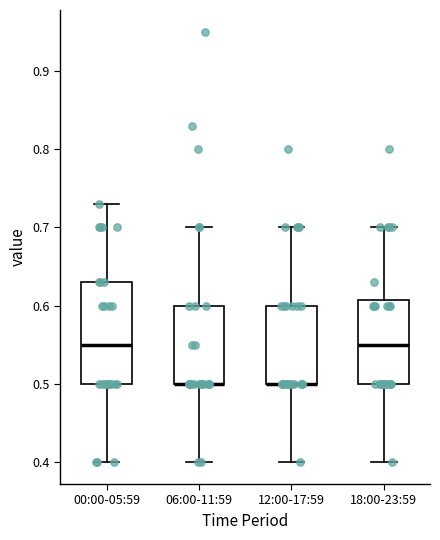

Comparing the boxes themselves (not the whiskers), which one is the tallest?

00:00-05:59